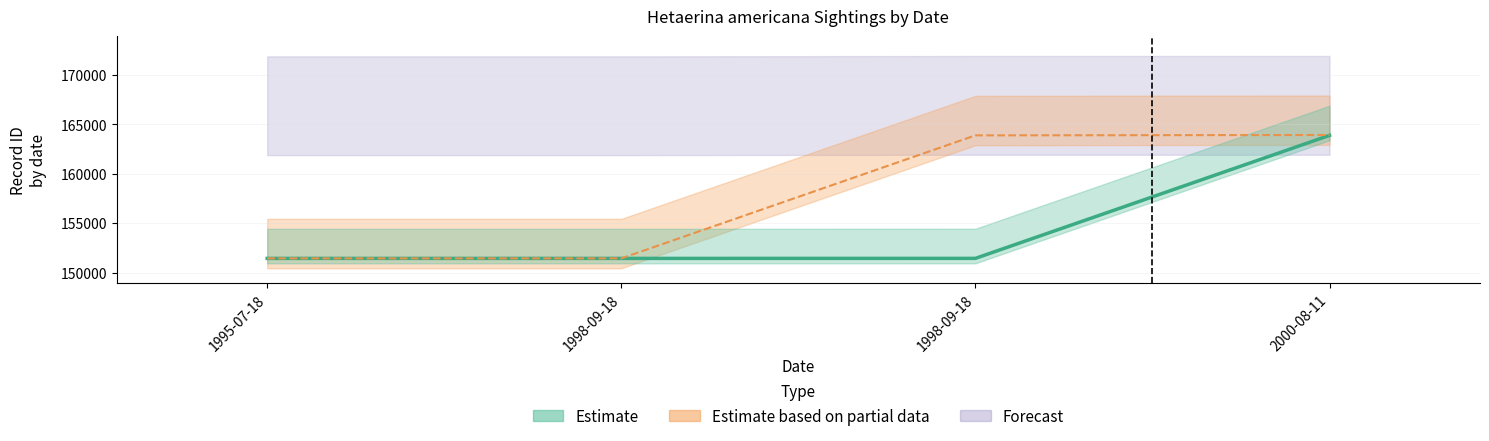

What is the label of the 1st bar from the right?

2000-08-11